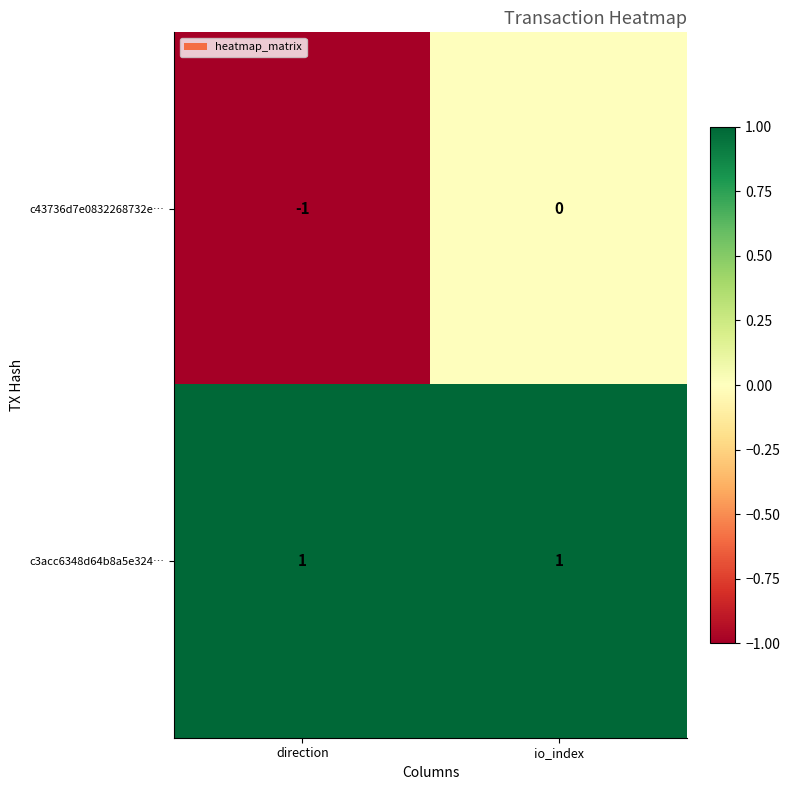

Reading right to left, list all the values displayed in this chart.

c43736d7e0832268732e…: 0	-1
c3acc6348d64b8a5e324…: 1	1